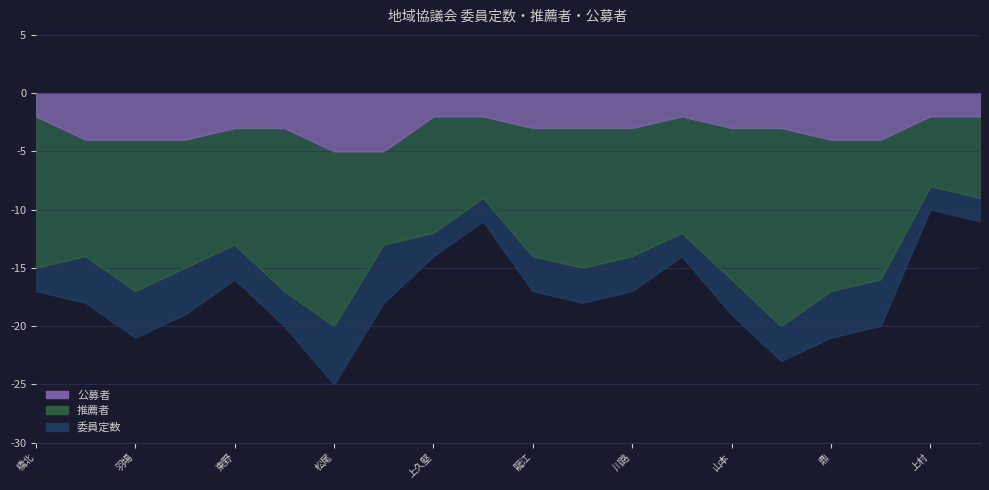

Where is the first local maximum for 委員定数?

東野